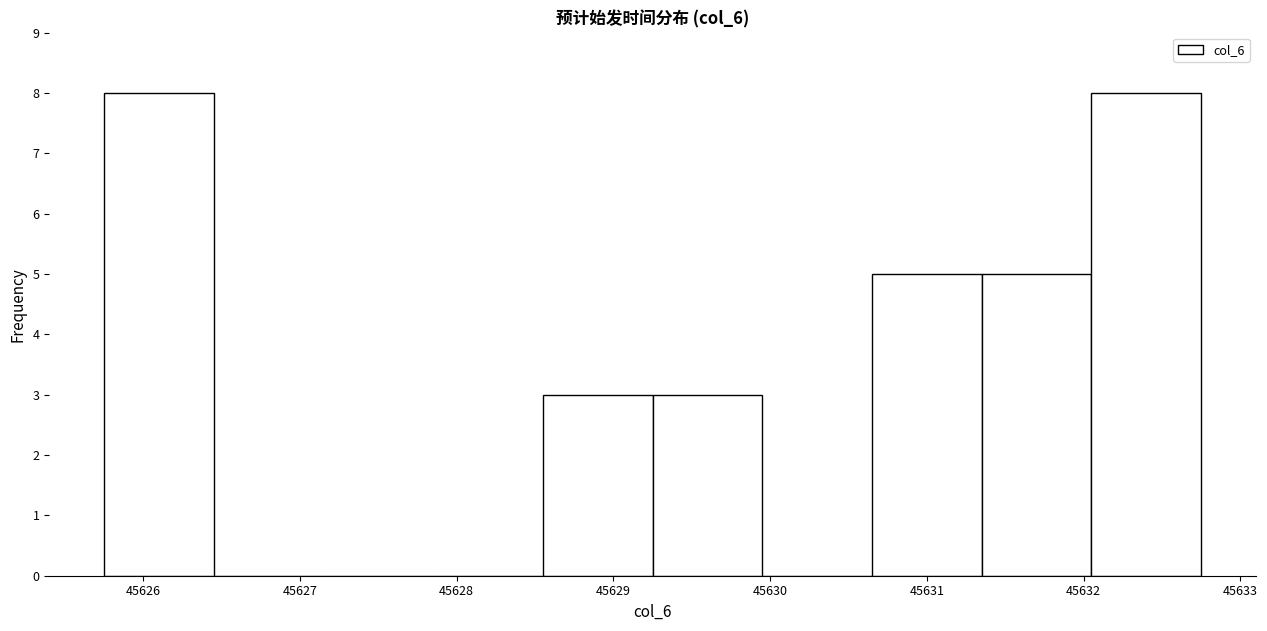

What is the height of the bar covering 45625.75 to 45626.45 on the x-axis? Neither the bar edges nor the heights are printed on the chart, so give them approximately, as read against the axes.

8